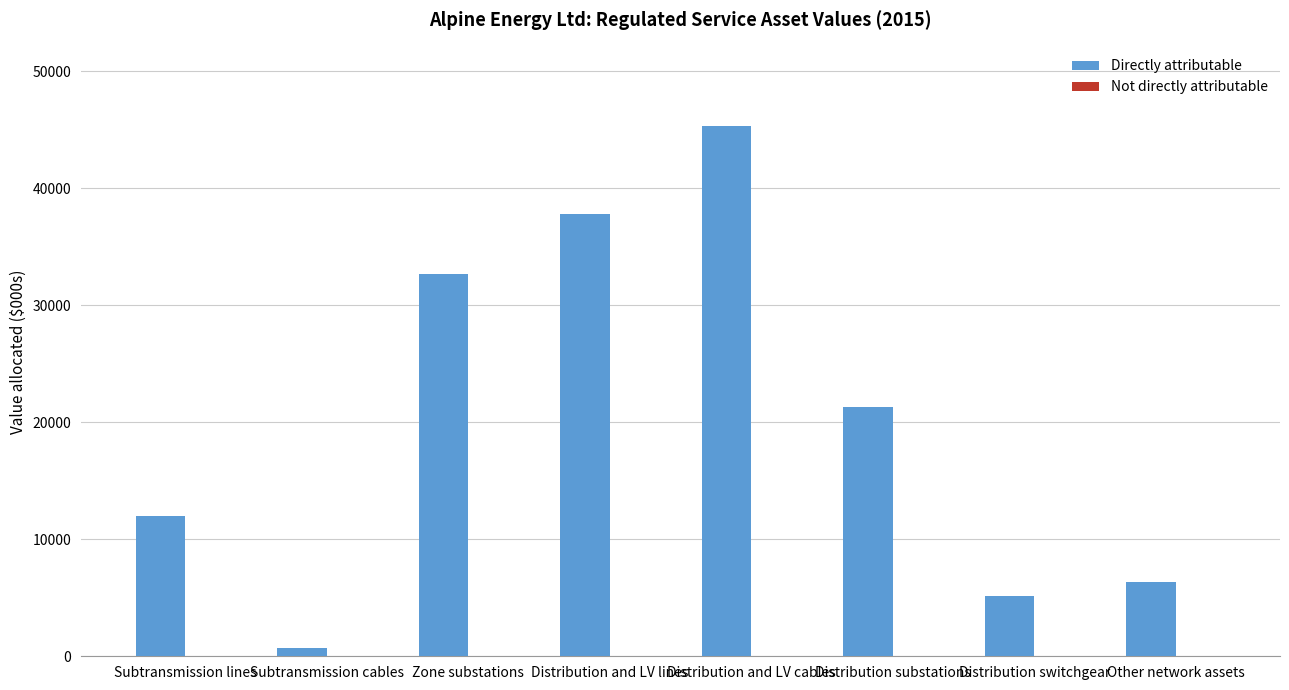

What is the maximum value shown in the chart?

45306.8